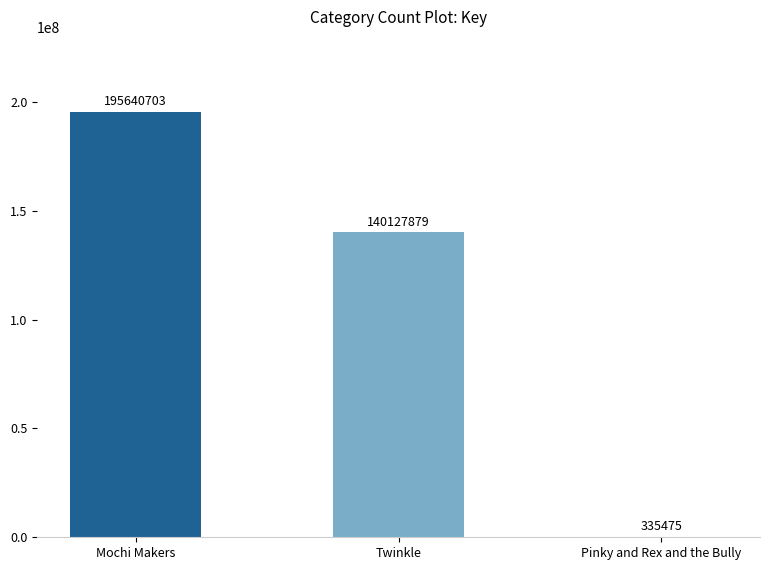

What is the change in value from Mochi Makers to Twinkle?

-55512824